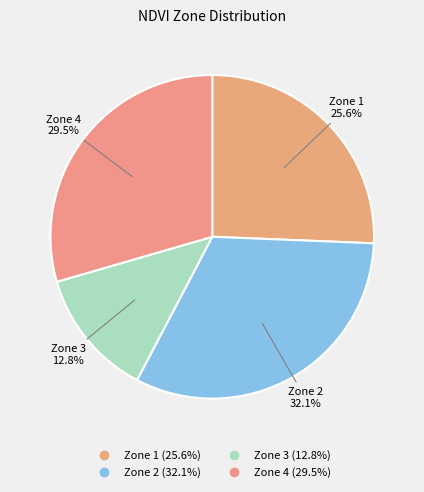

Do Zone 2 and Zone 4 together represent more than half of the pie?

Yes